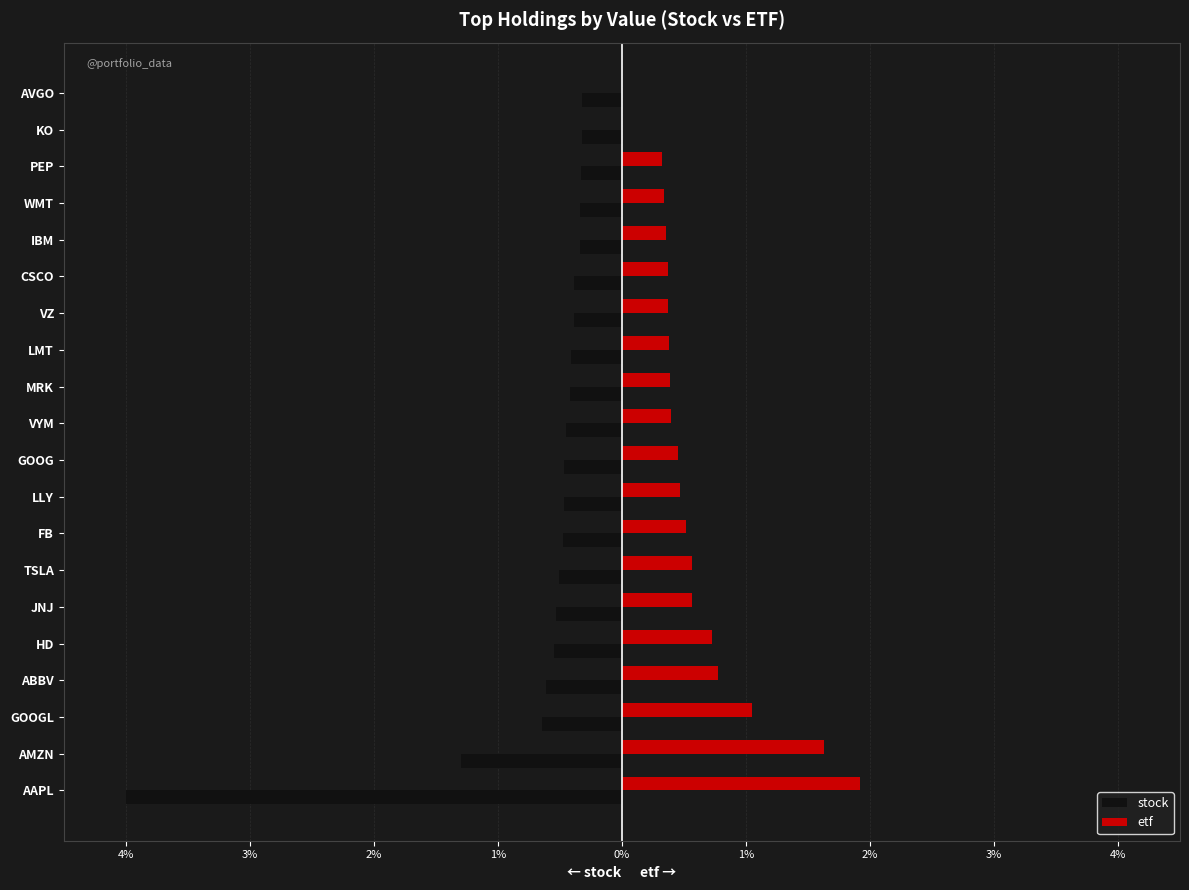

What is the highest value of the stock series?

-0.3